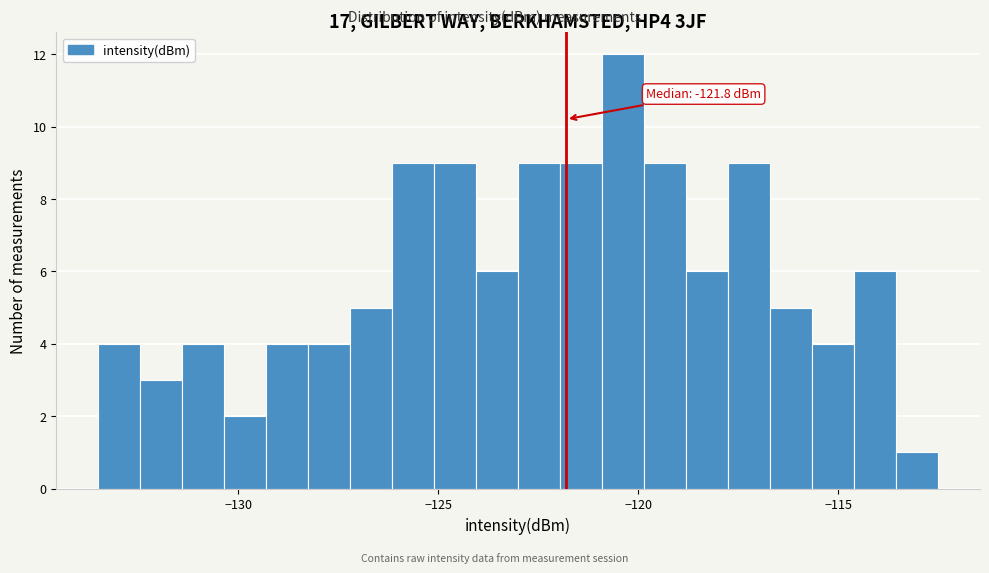

Around what value on the x-axis is the tallest bar? Give the approximate position of its centre, as read against the axis.

-120.5